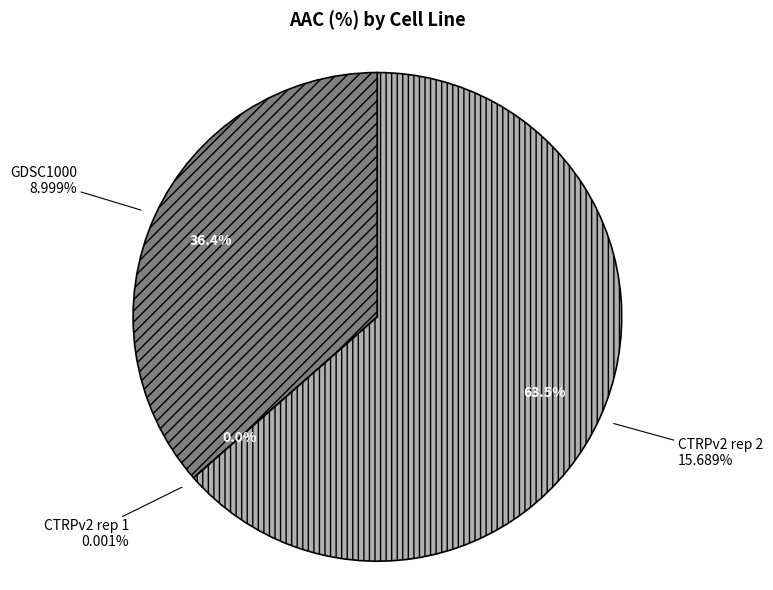

To the nearest percent, what percentage of the pie is CTRPv2 rep 2?

64%